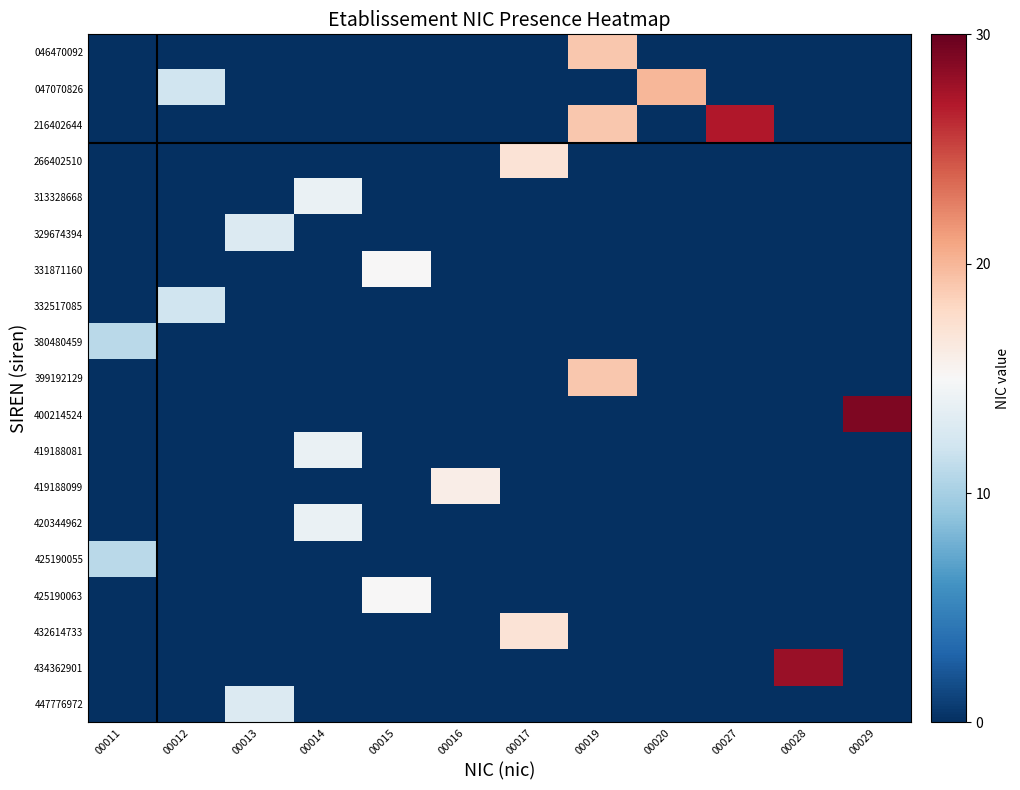

At which category is the sum across all series the highest?

00019